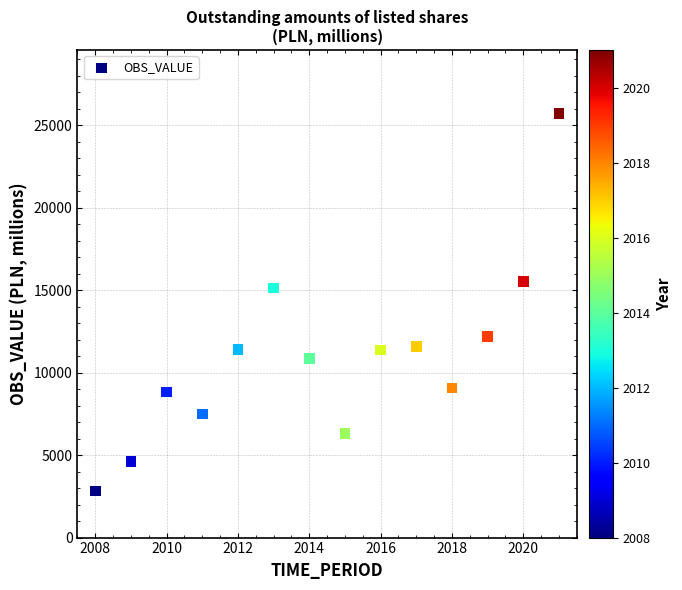

What is the range of X values (max minus min)?

13.0